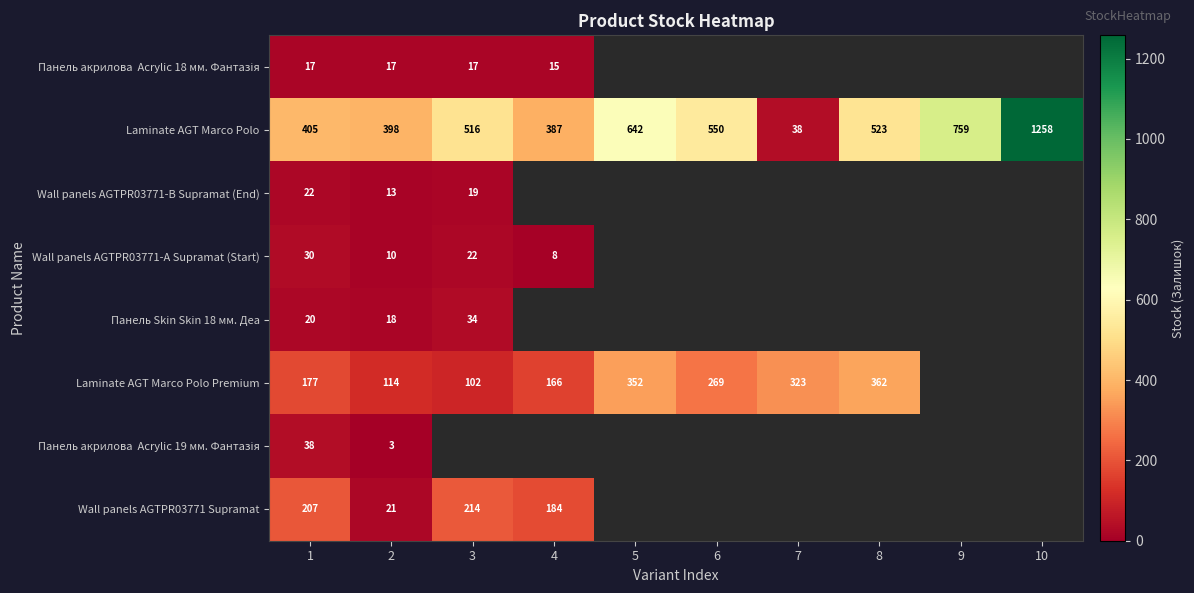

List the labels in order of Laminate AGT Marco Polo value, largest first.

10, 9, 5, 6, 8, 3, 1, 2, 4, 7